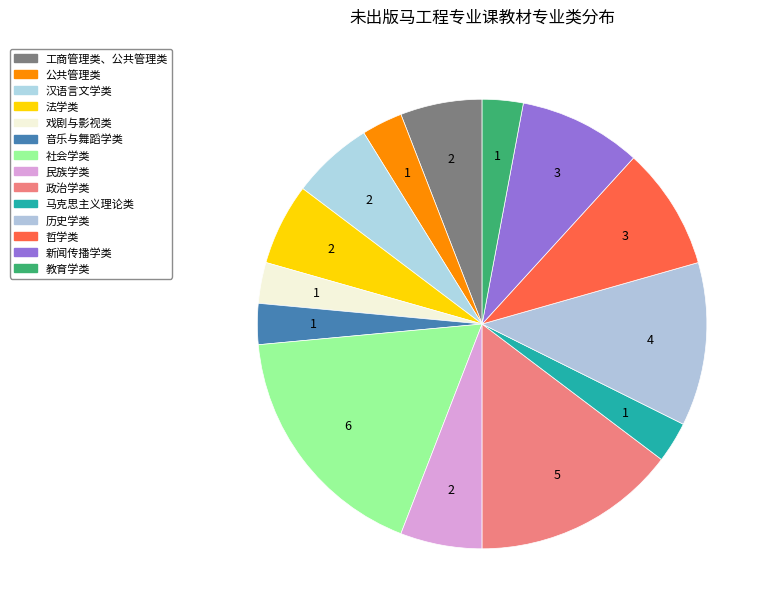

Is there a majority slice in this chart?

No